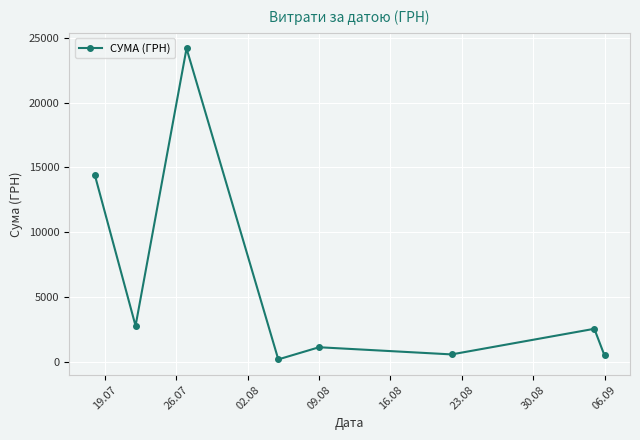

What is the difference between the maximum and second lowest values?

23675.0